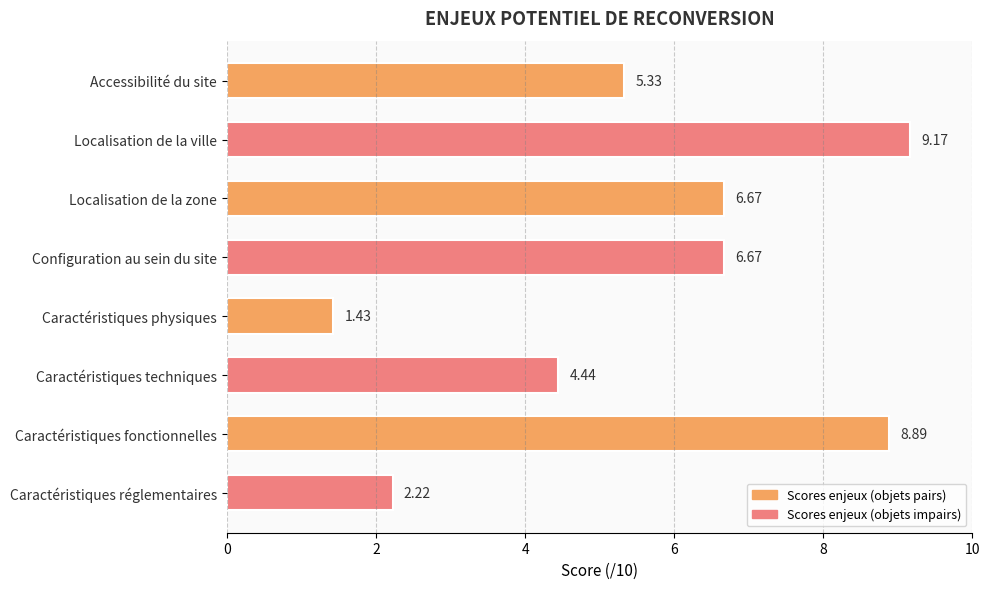

What is the label of the 2nd bar from the top?

Localisation de la ville